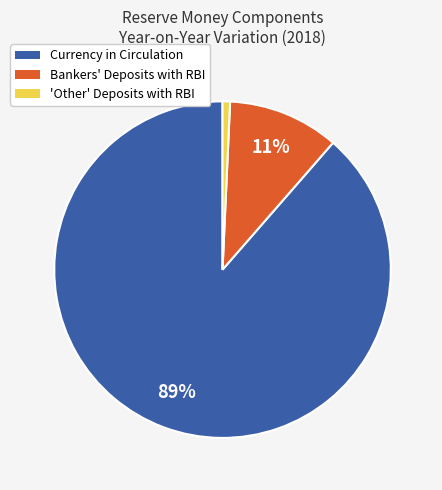

How many slices are in this pie chart?

3